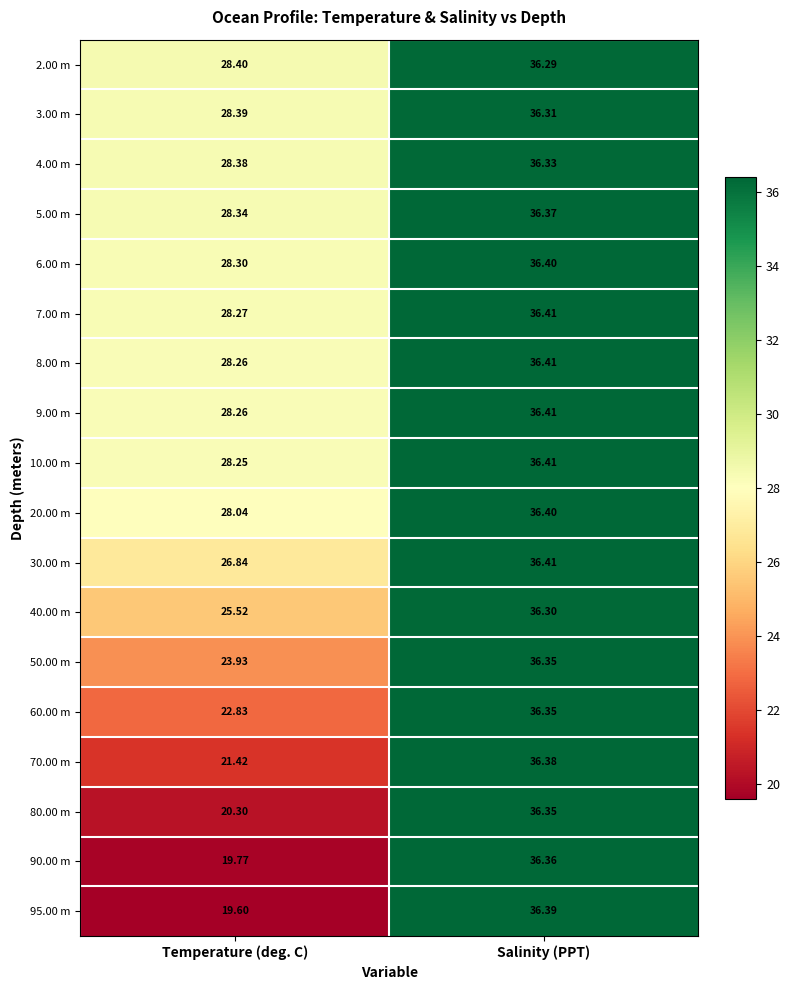

Which label corresponds to the smallest value in the chart?

Temperature (deg. C)